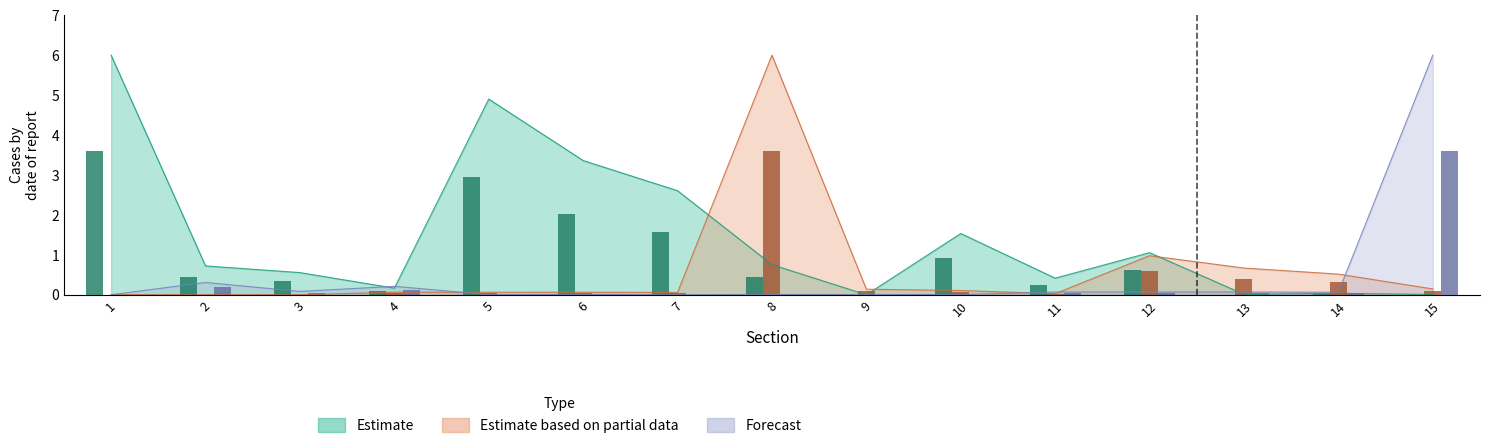

Which category has the lowest value across all series?

9